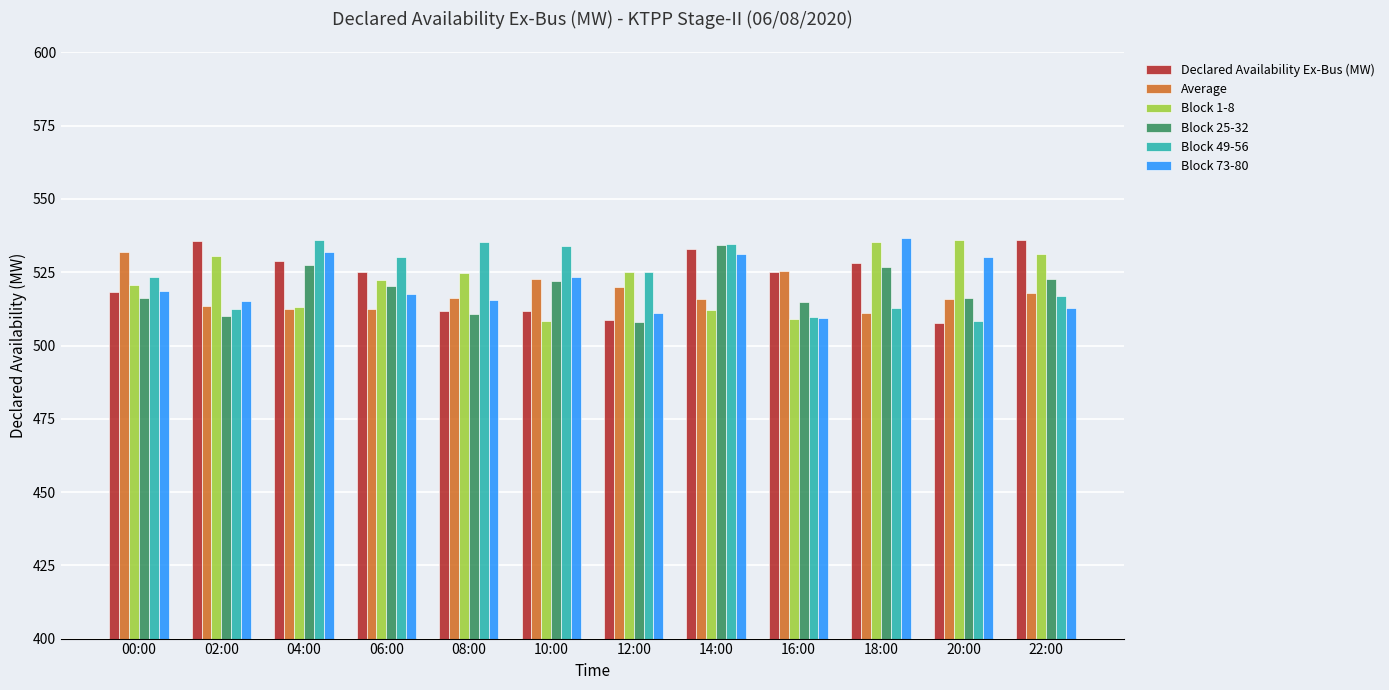

What is the total value across all series at 14:00?

3160.8